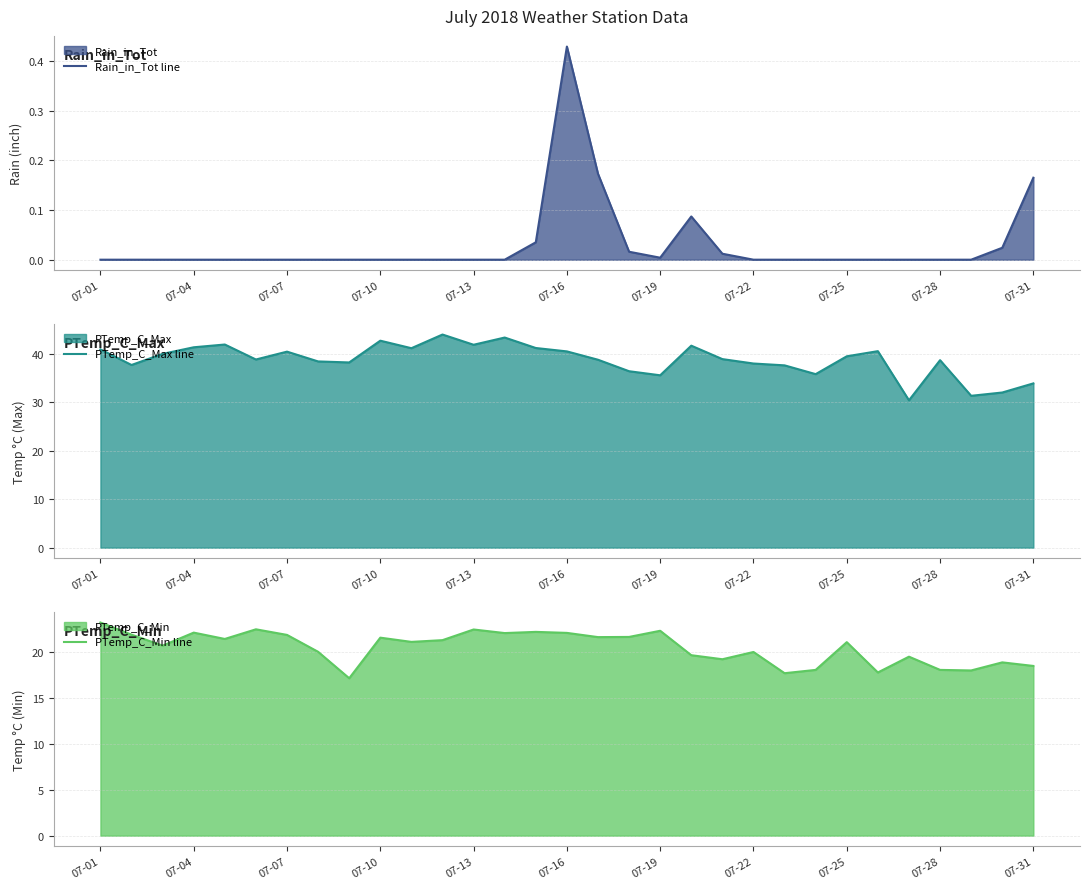

True or false: Rain_in_Tot line has more than 2 points higher than both neighbors.

False